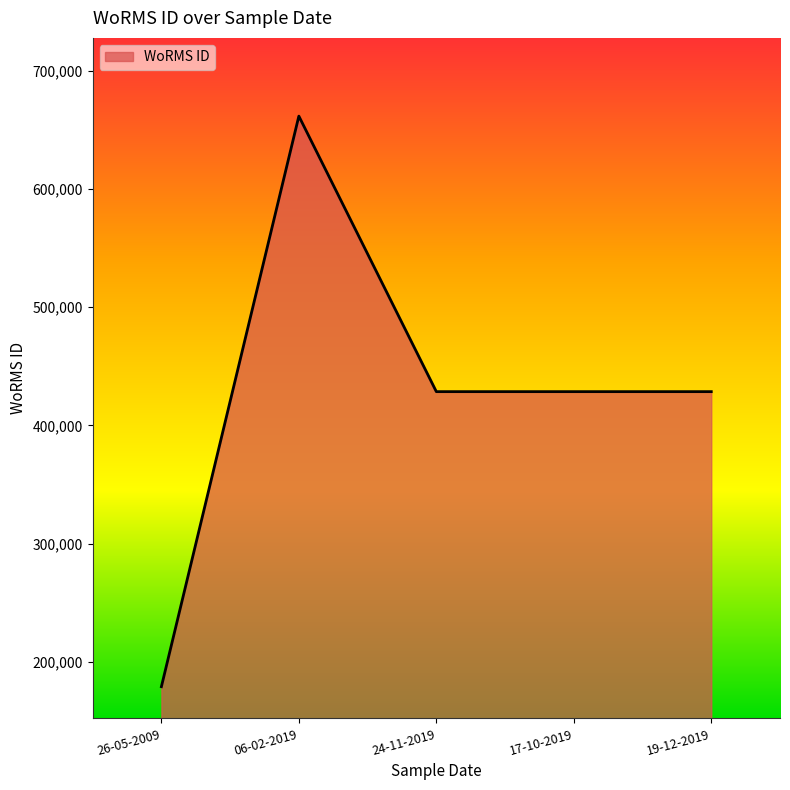

What is the ratio of the value at 19-12-2019 to the value at 17-10-2019?

1.0